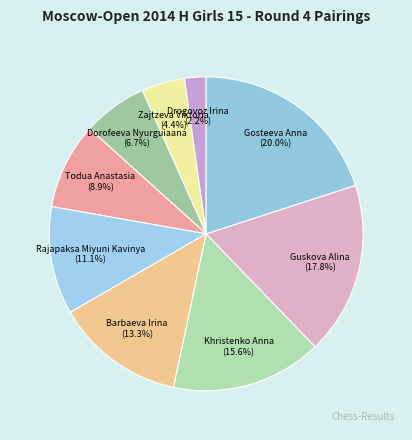

What is the largest slice in the pie chart?

Gosteeva Anna